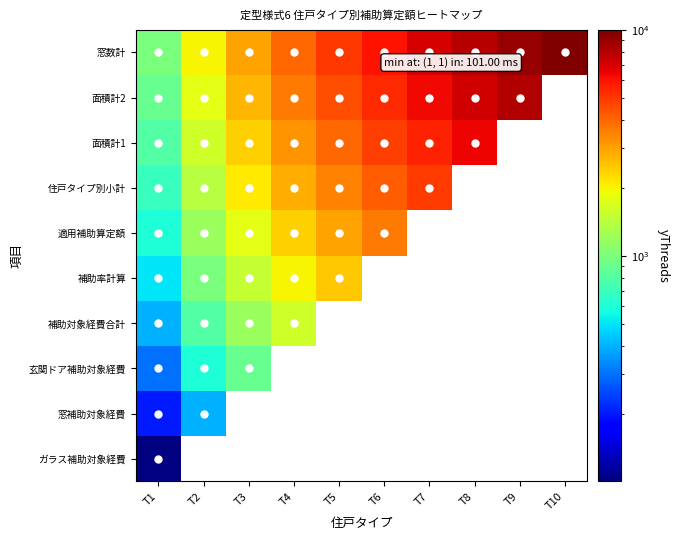

At how many categories does at least one series exceed 911?

10